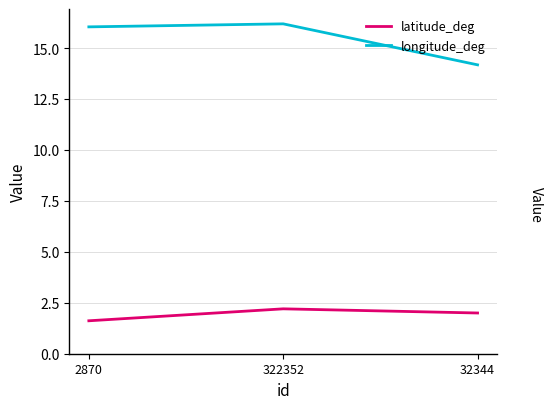

What is the sum of the latitude_deg values at 322352 and 2870?

3.8